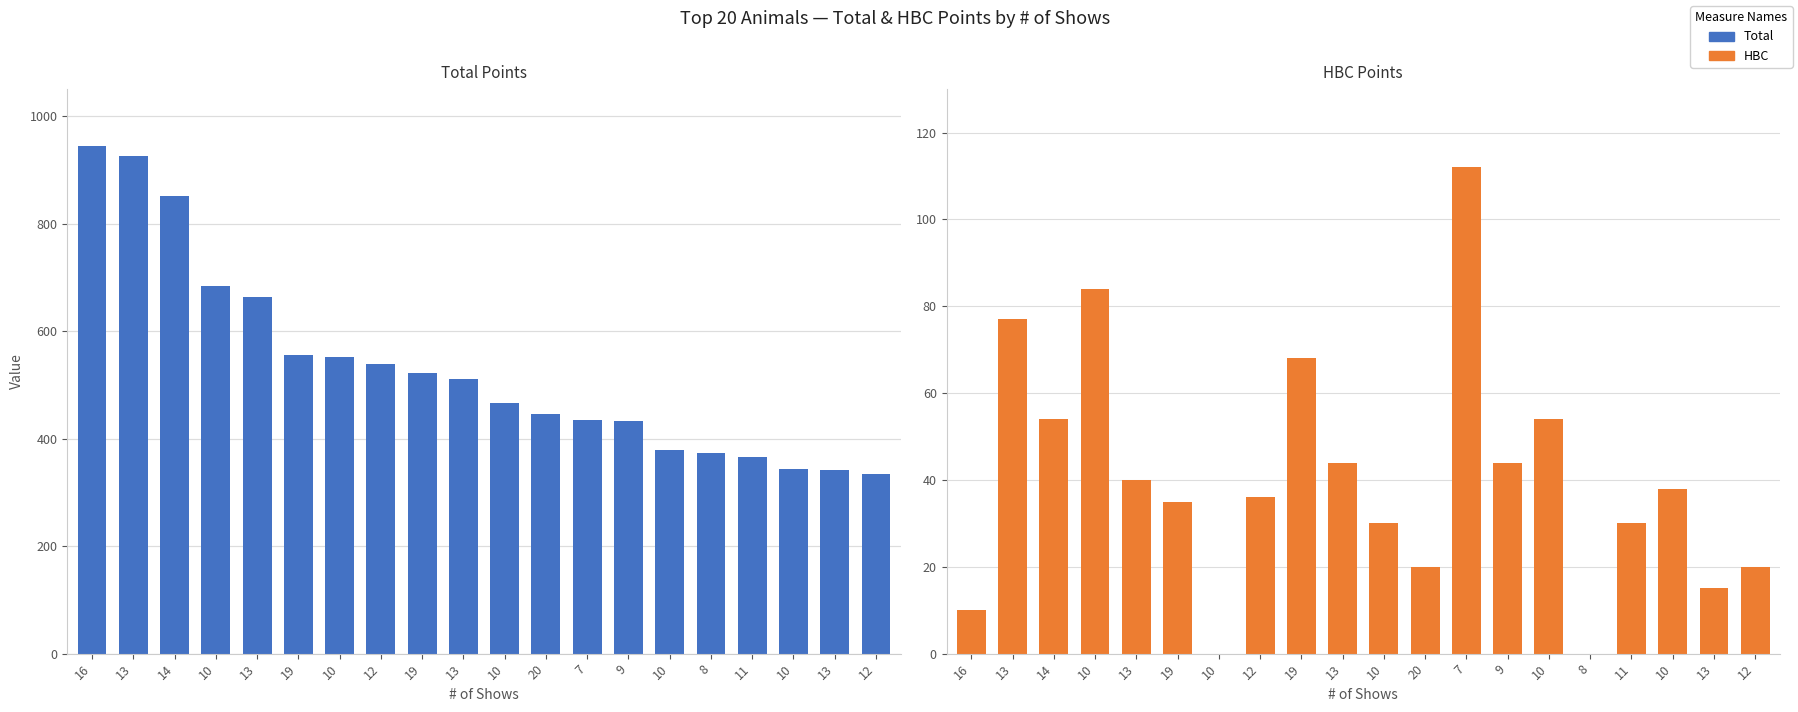

Reading left to right, transcribe all the data shown in this chart.

Total: 944	925	852	683	663	556	552	538	522	510	466	446	434	432	378	374	365	344	342	335
HBC: 10	77	54	84	40	35	0	36	68	44	30	20	112	44	54	0	30	38	15	20